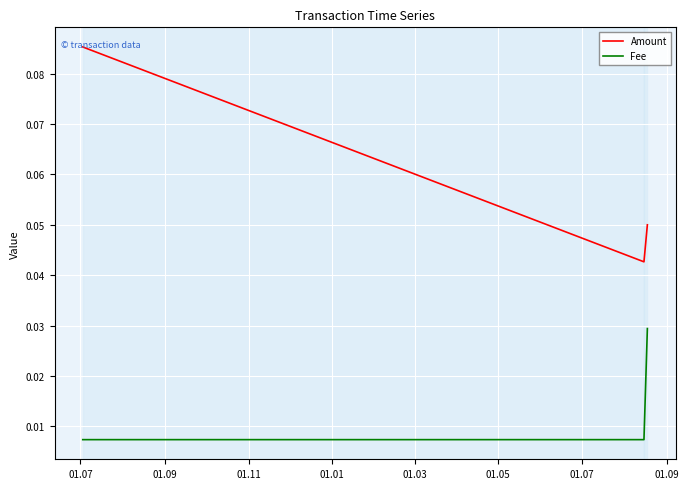

List the series in order of their peak value, highest first.

Amount, Fee